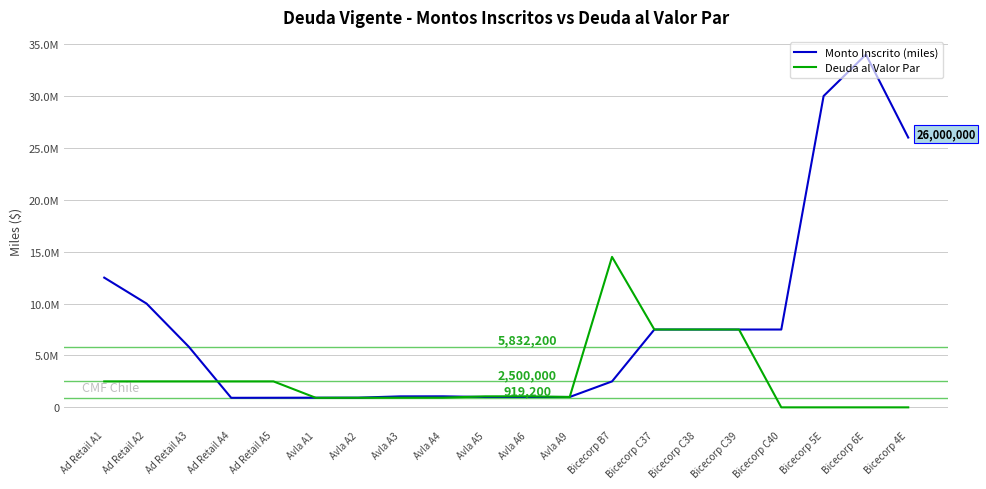

What is the total value across all series at Bicecorp 6E?

34000000